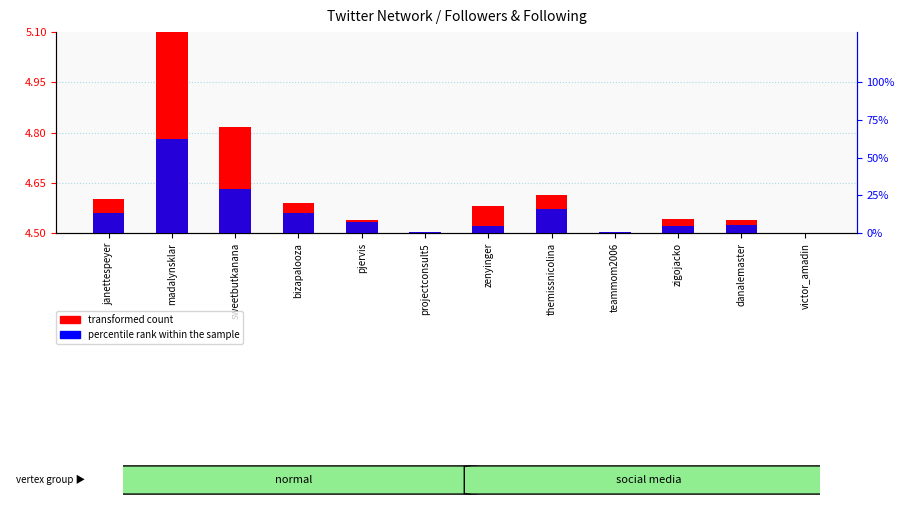

Which has a higher value, themissnicolina or zigojacko?

themissnicolina